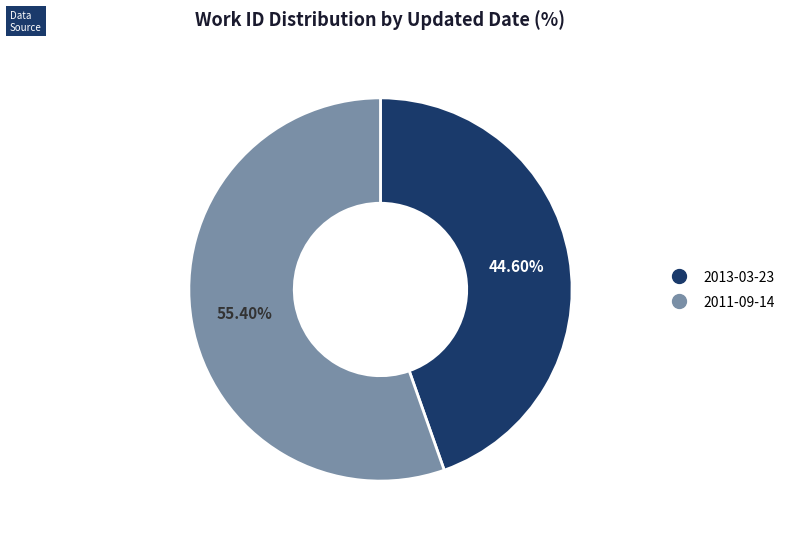

What is the ratio of the value at 2011-09-14 to the value at 2013-03-23?

1.2